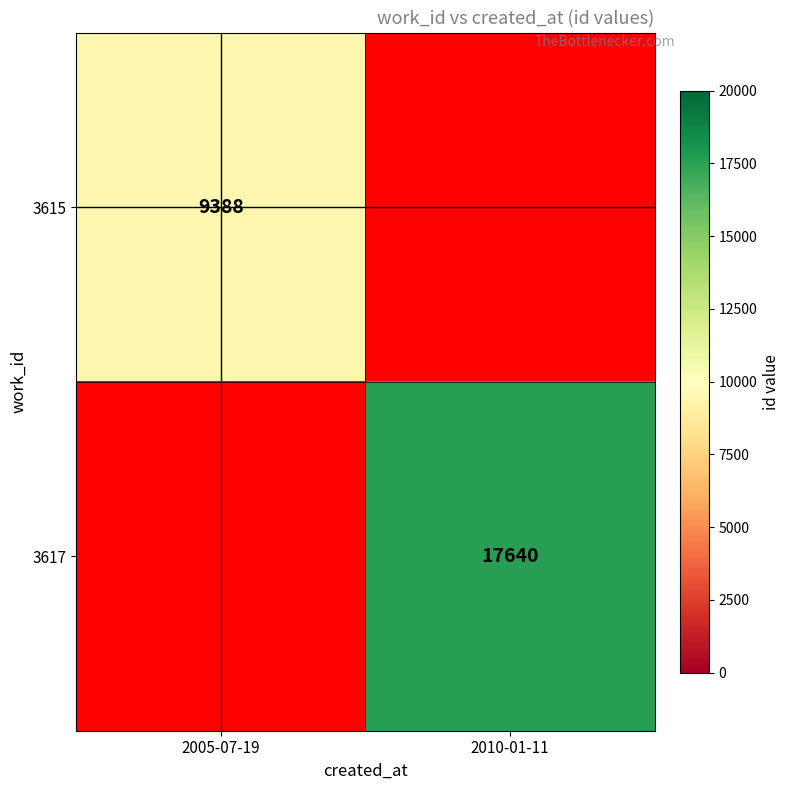

The 3617 series shows 27880.2 at 2010-01-11. True or false?

False